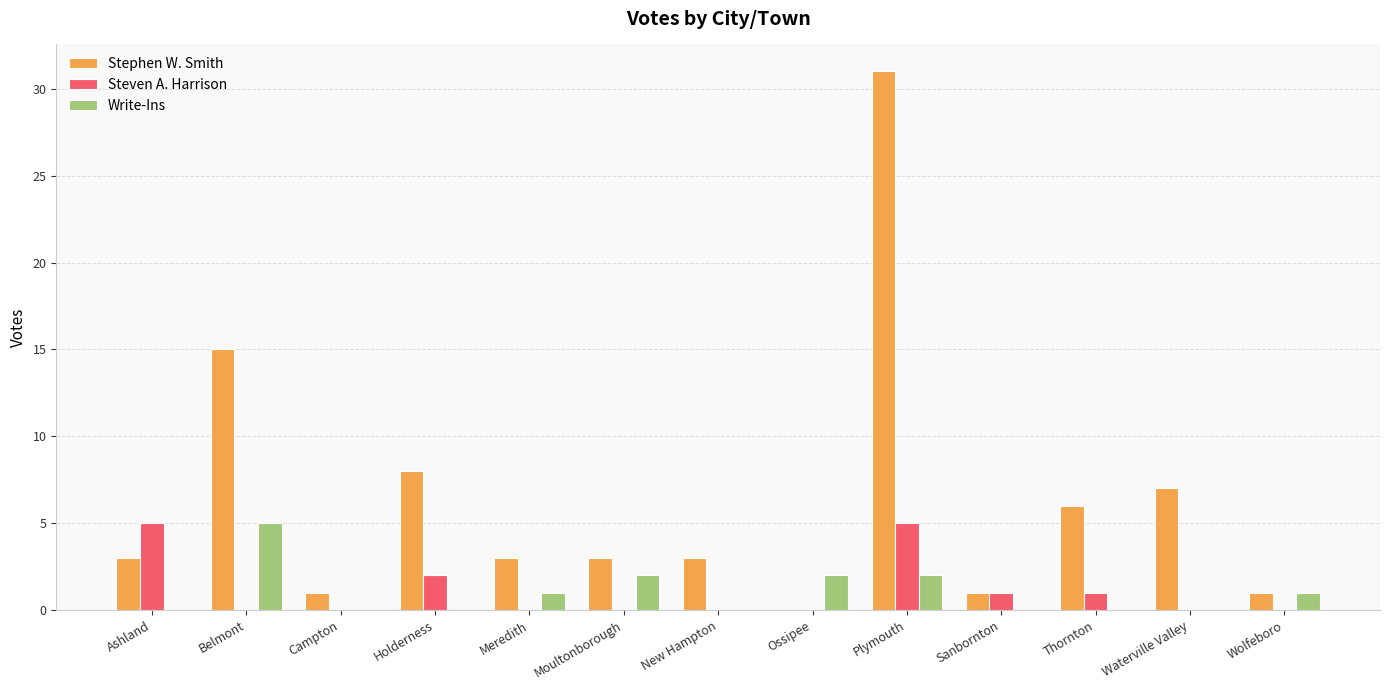

True or false: Write-Ins has a value of 3 at Ashland.

False